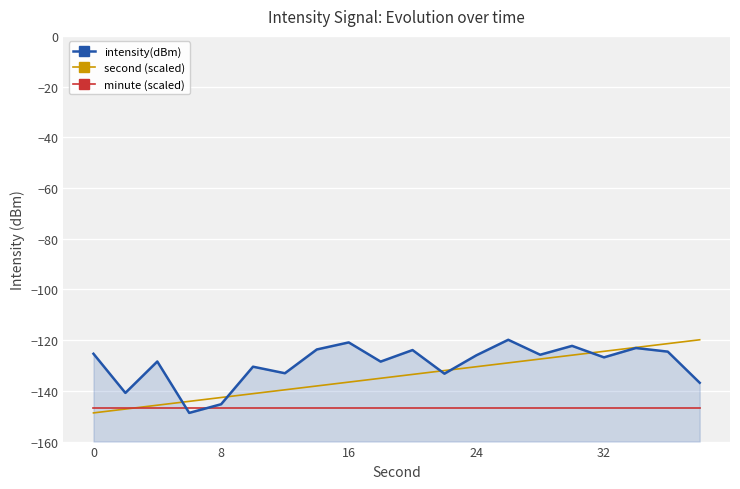

Which series has the largest range (max minus min)?

intensity(dBm)